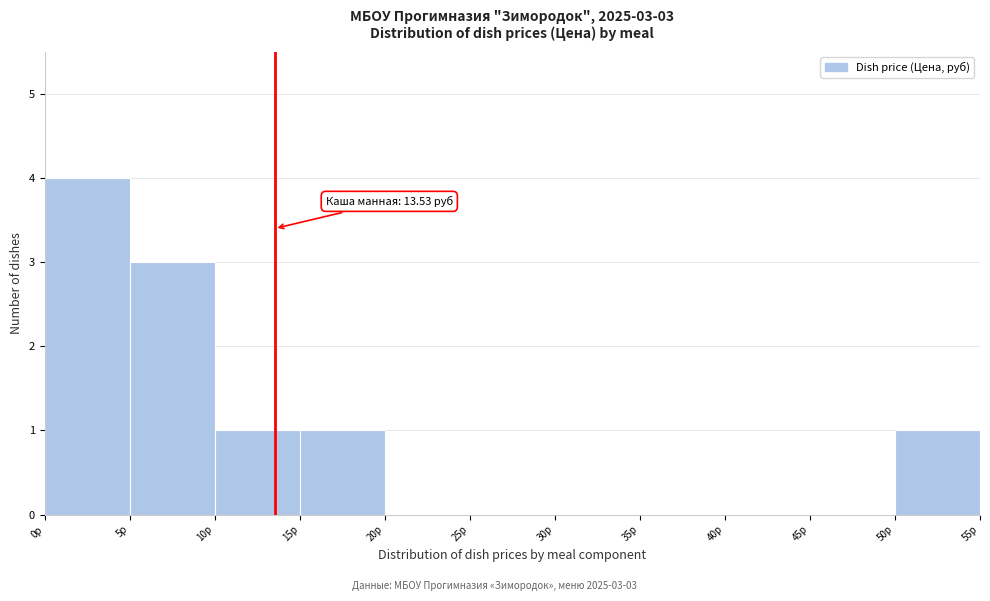

Over which range of the x-axis is the bar tallest?

0 to 5